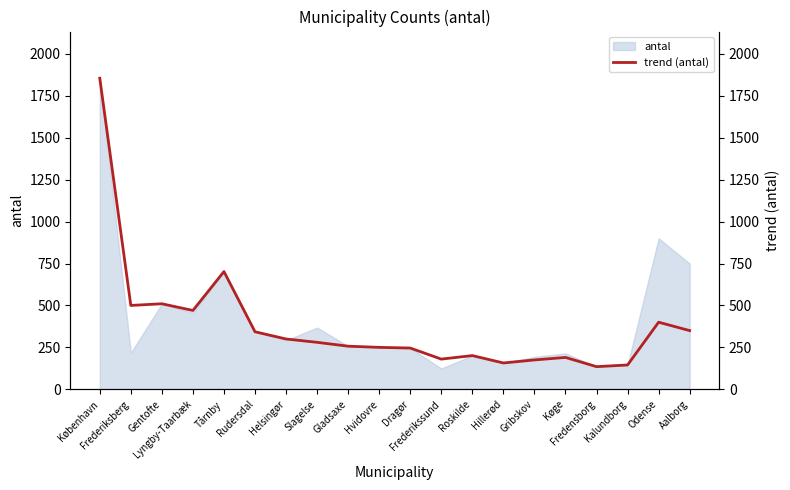

True or false: the data shows 421 at Helsingør.

False